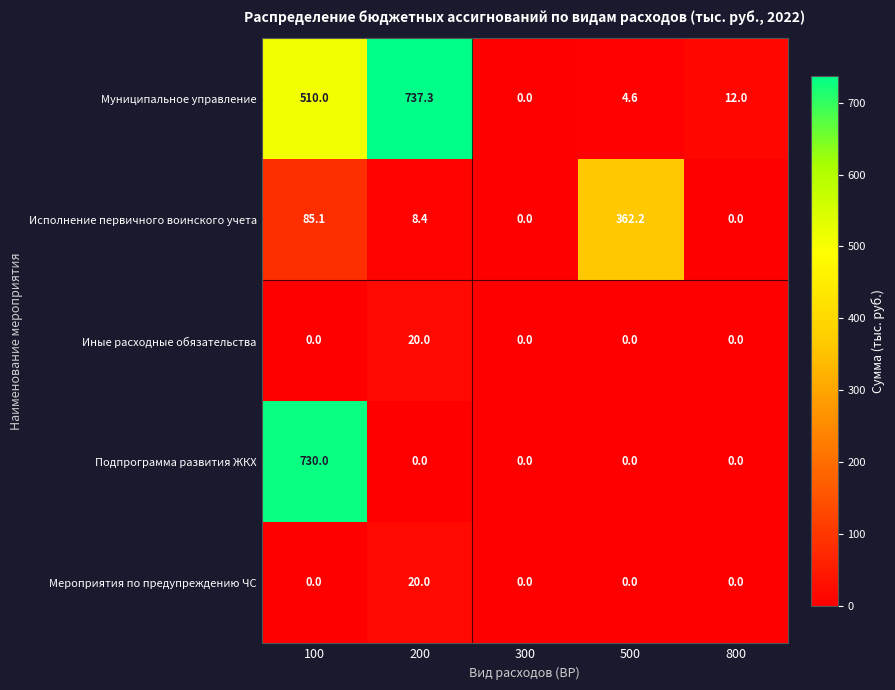

Count the number of data series in this chart.

5